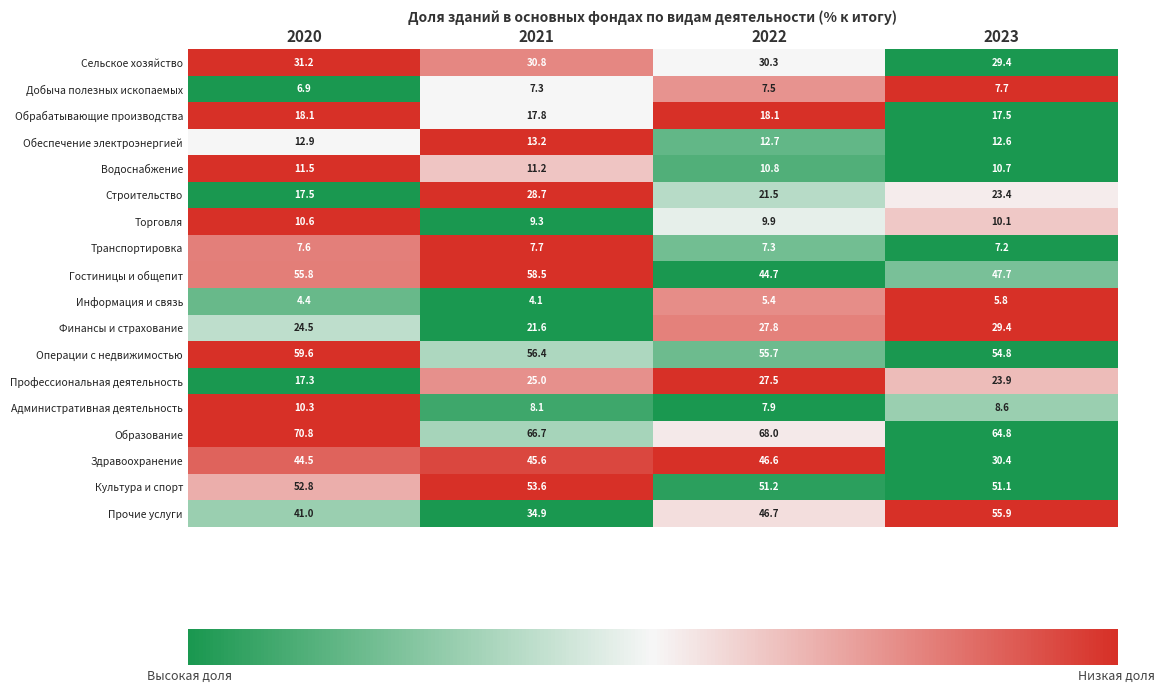

What is the total value across all series at 2022?

499.6